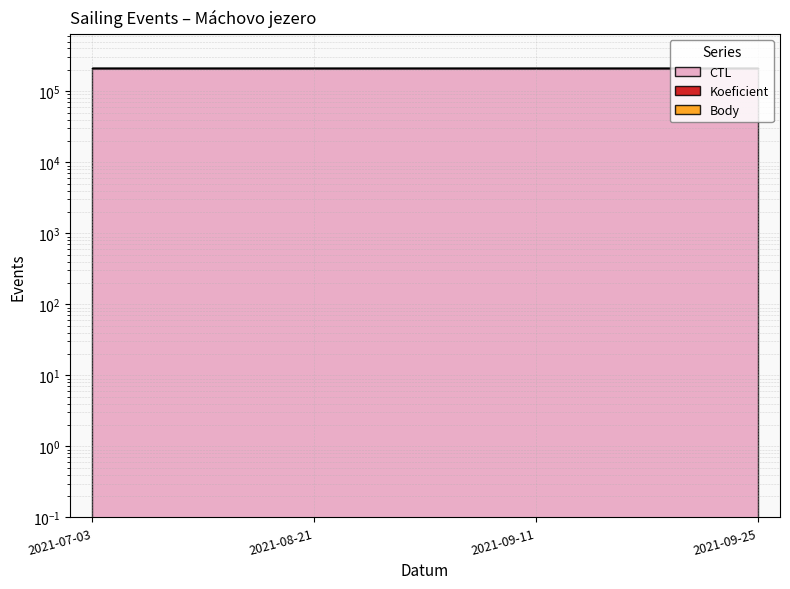

True or false: Body and CTL cross at least once.

False